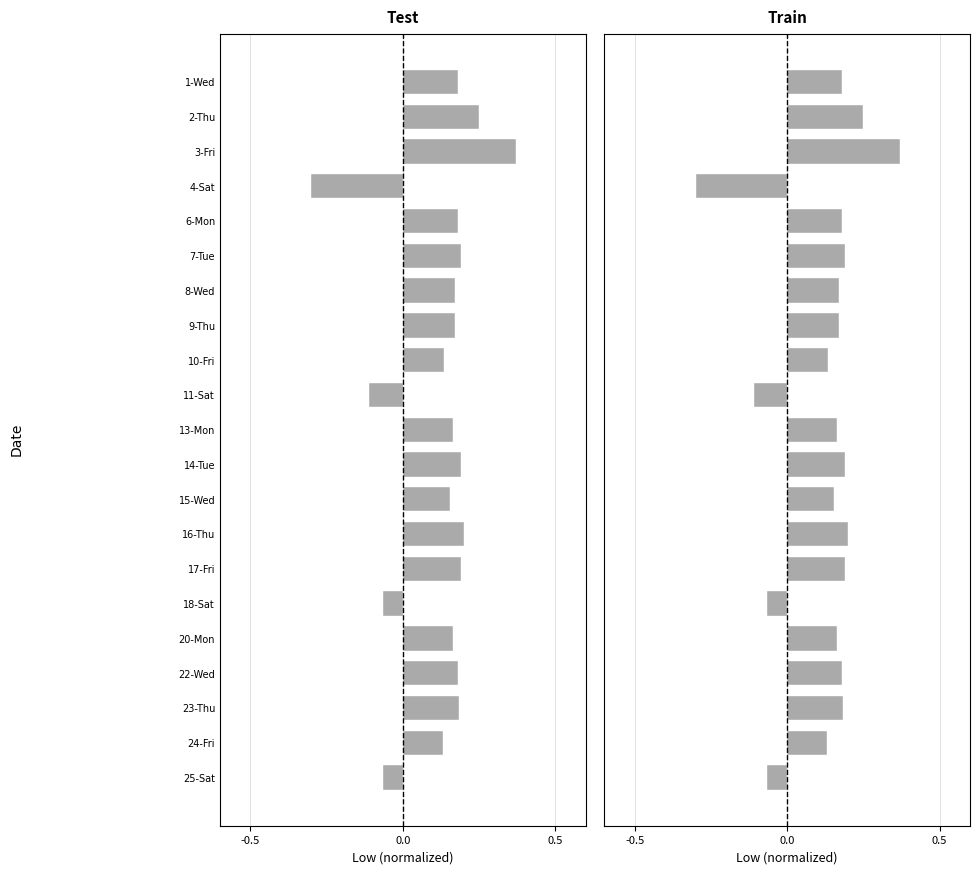

Rank the series at 4-Sat from highest to lowest value.

Test, Train